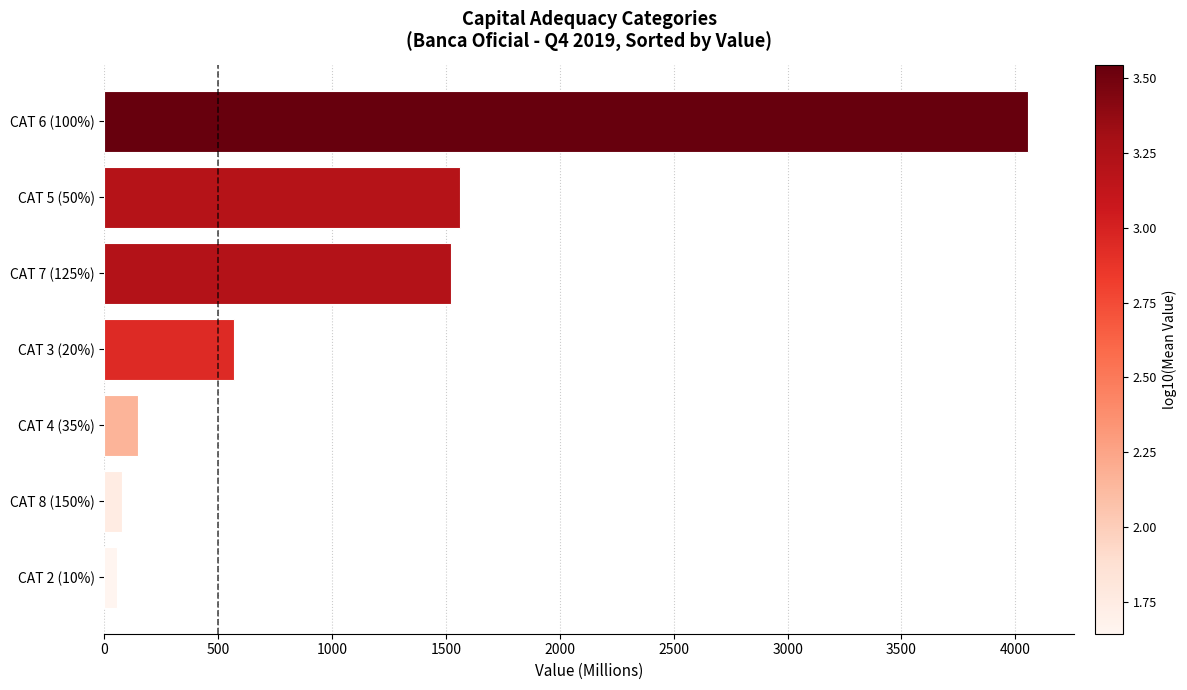

What is the difference between the maximum and second lowest values?

3979.5